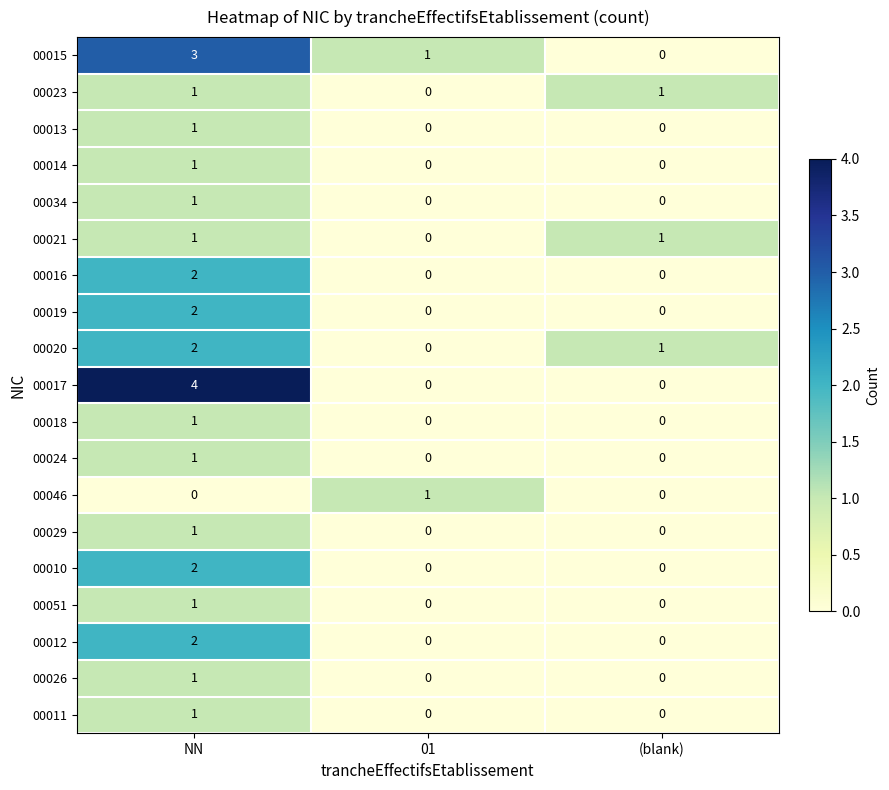

What is the difference between the maximum and minimum values in the 00017 series?

4